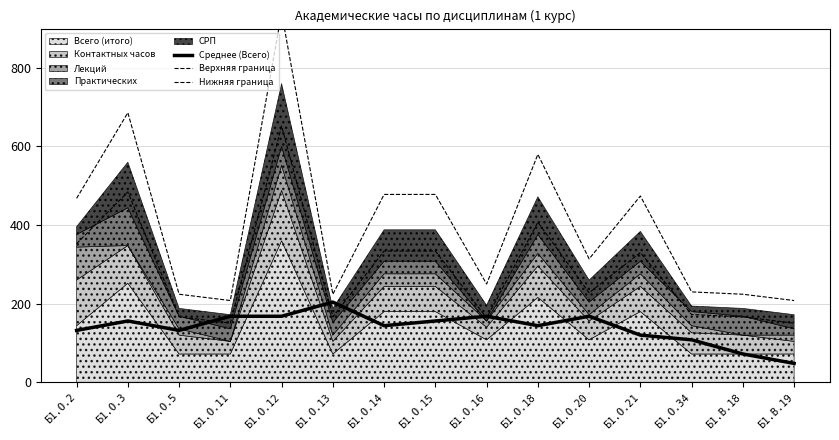

Between Б1.О.13 and Б1.О.21, which series saw the biggest shift?

Верхняя граница